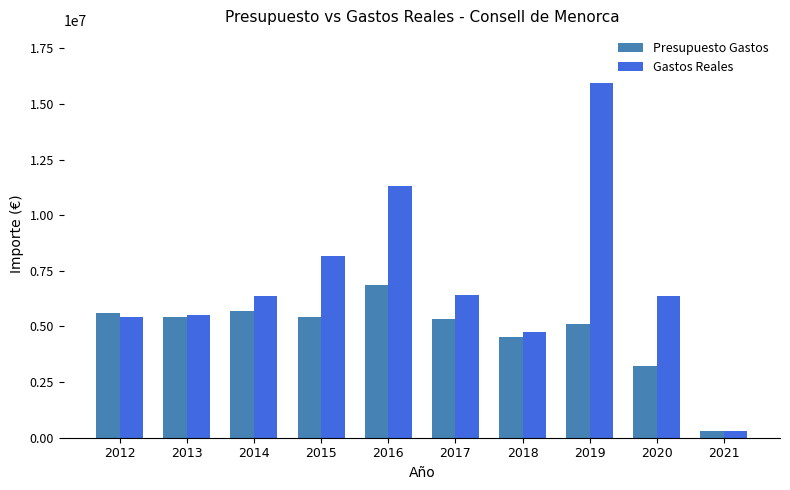

What is the sum of the Gastos Reales values at 2018 and 2016?

16084787.2